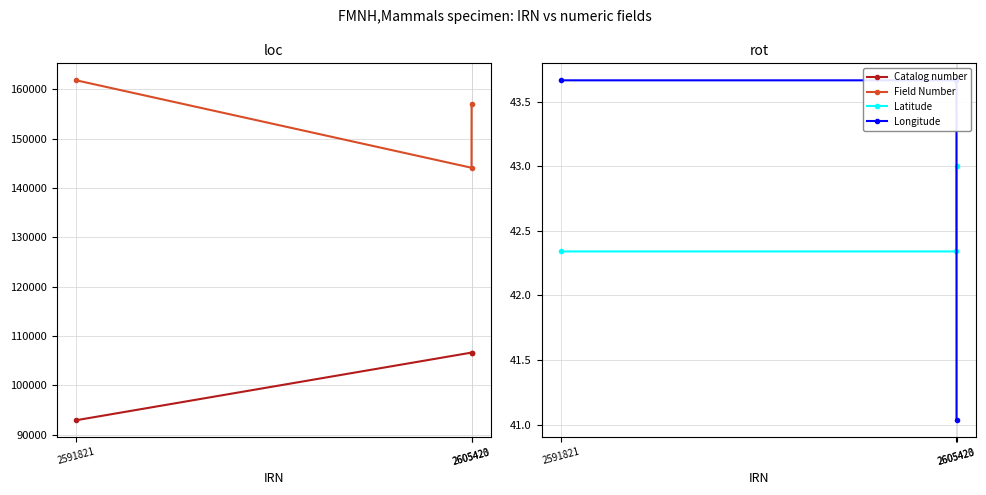

The Catalog number series shows 158635.1 at 2605420. True or false?

False